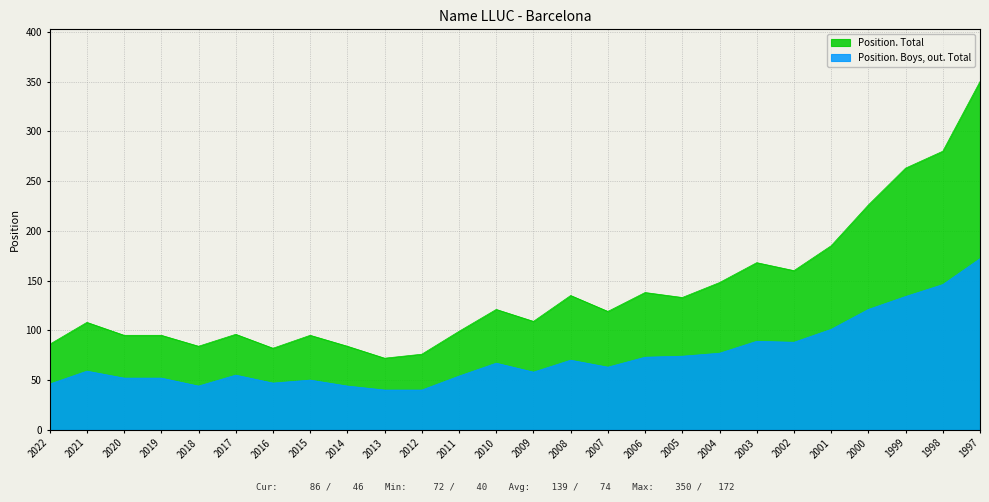

What is the value of the Position. Boys, out. Total point at the 8th from the left?

50